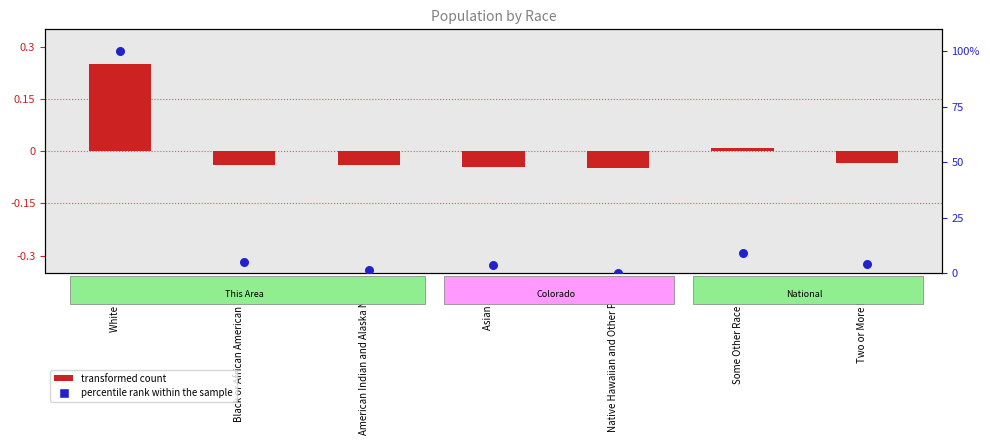

Which series contains the lowest Y value?

transformed count (This Area)